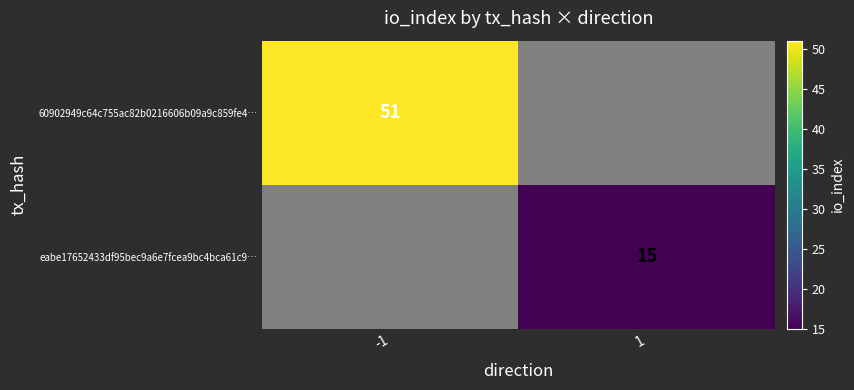

How many distinct data groups are displayed?

2